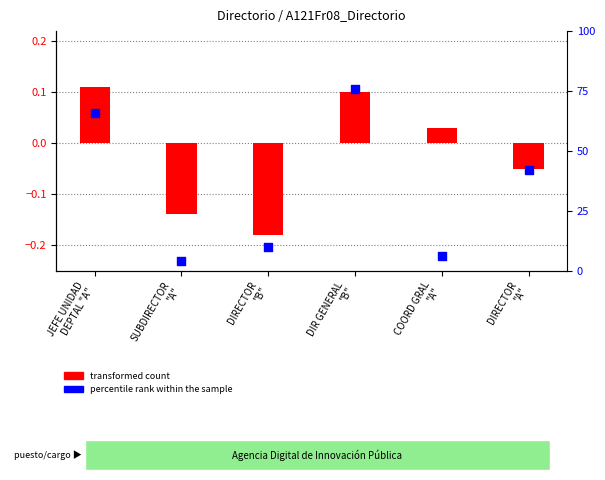

Is the value of transformed count at DIRECTOR
"A" greater than the value of percentile rank within the sample at COORD GRAL
"A"?

Yes